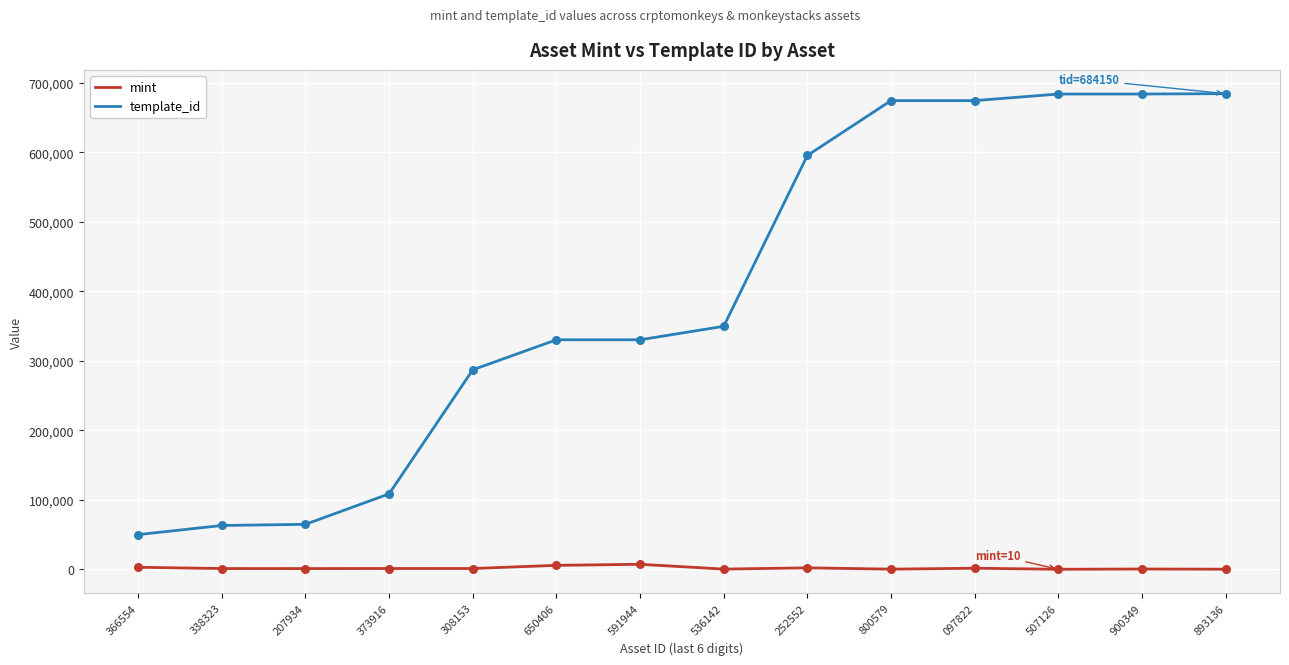

Which series has the widest spread of values?

template_id